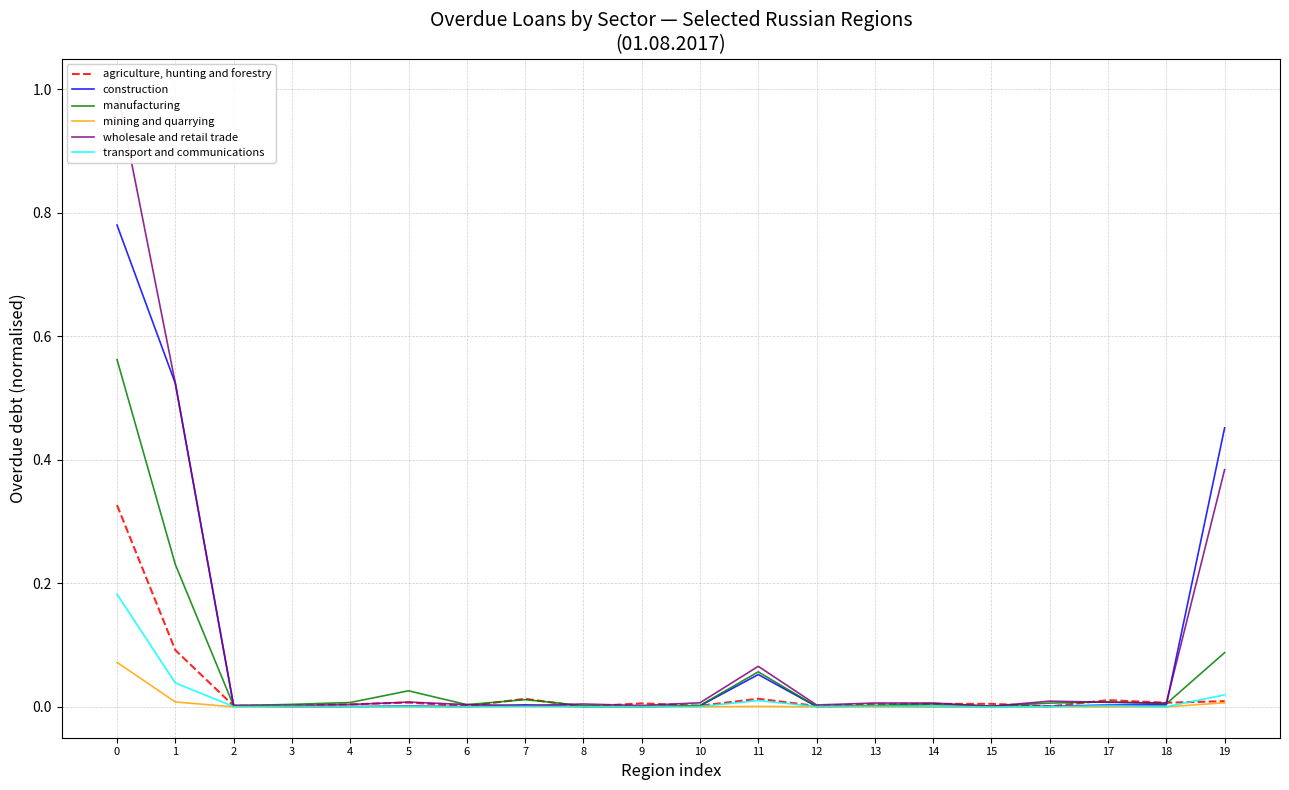

Does the chart display data point markers on the line(s)?

No